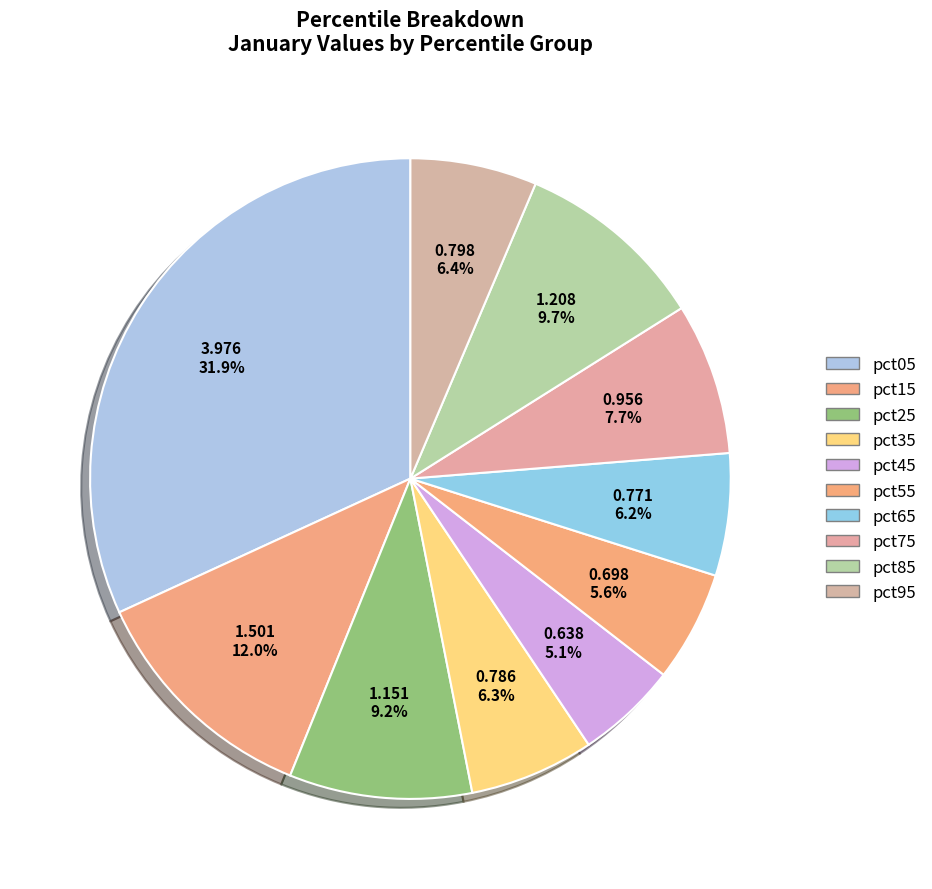

Is there any slice that represents more than half of the pie?

No